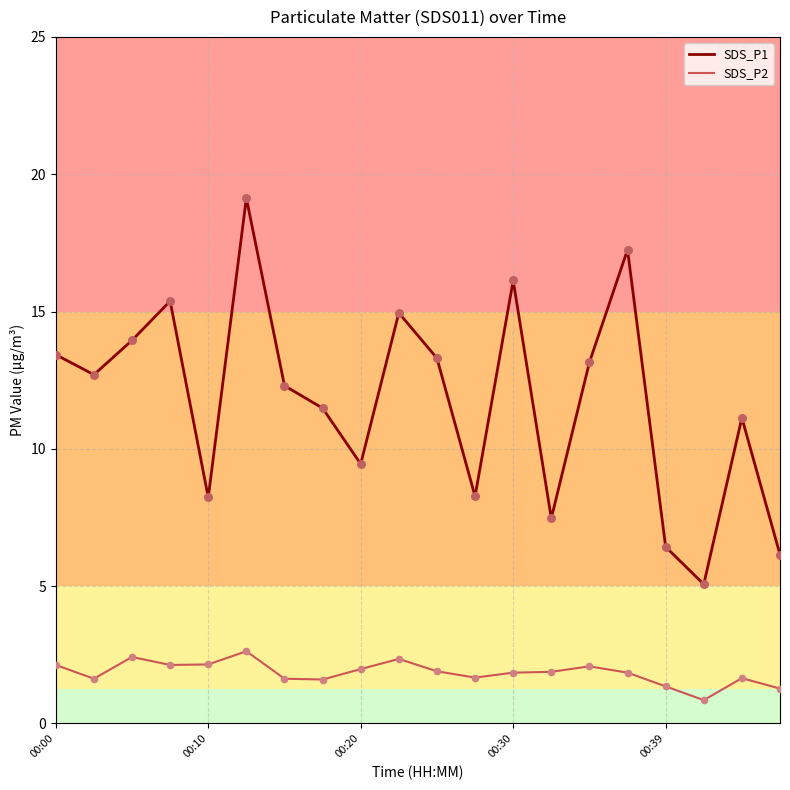

Which series has the largest total across all categories?

SDS_P1